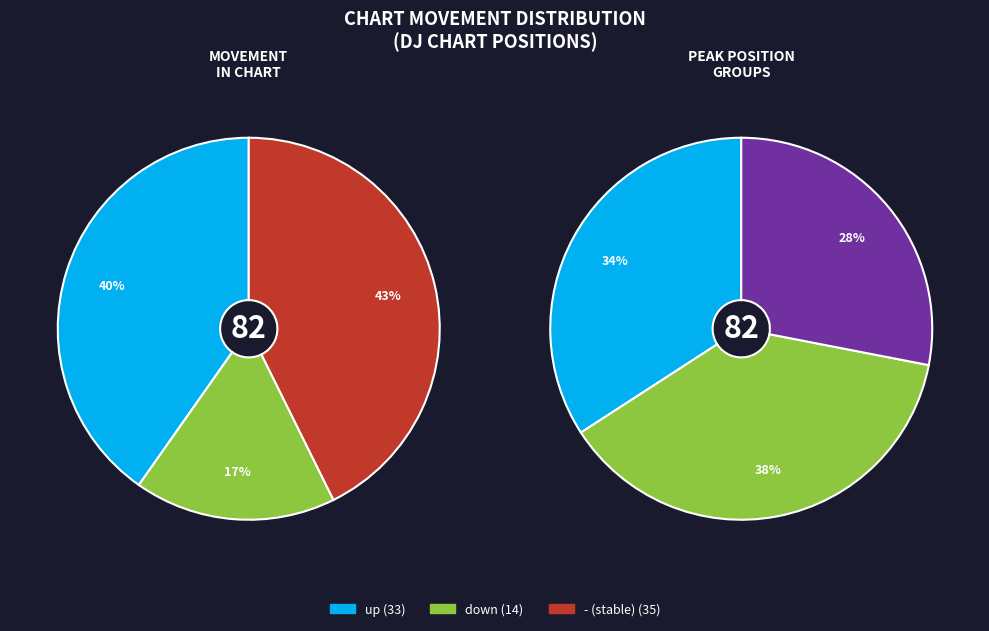

Which slice is the largest?

-